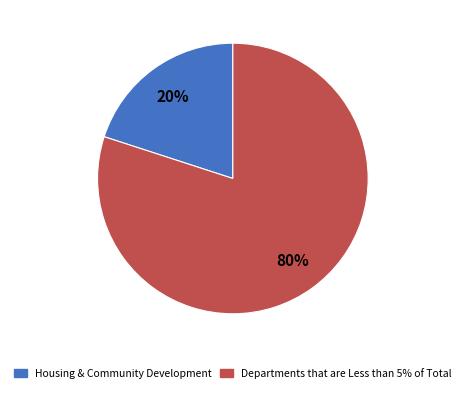

Which category has the biggest portion of the pie?

Departments that are Less than 5% of Total